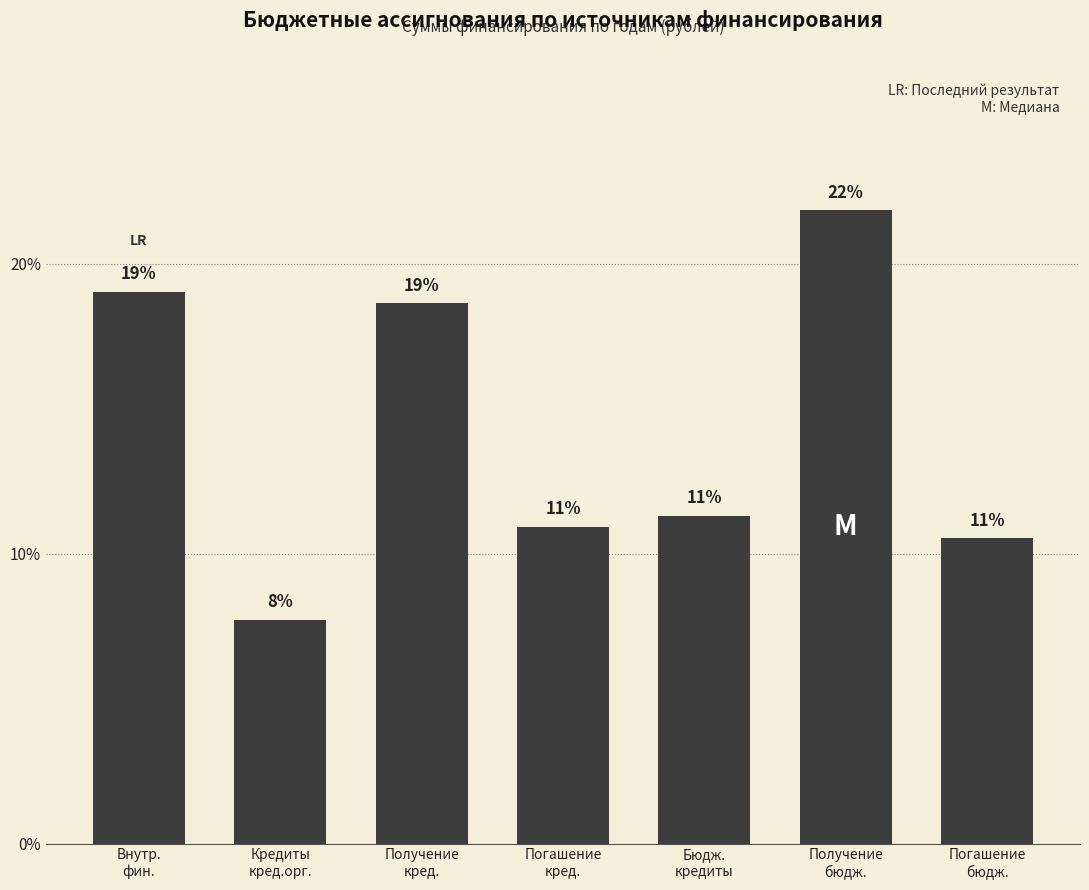

Does the chart contain any negative values?

No